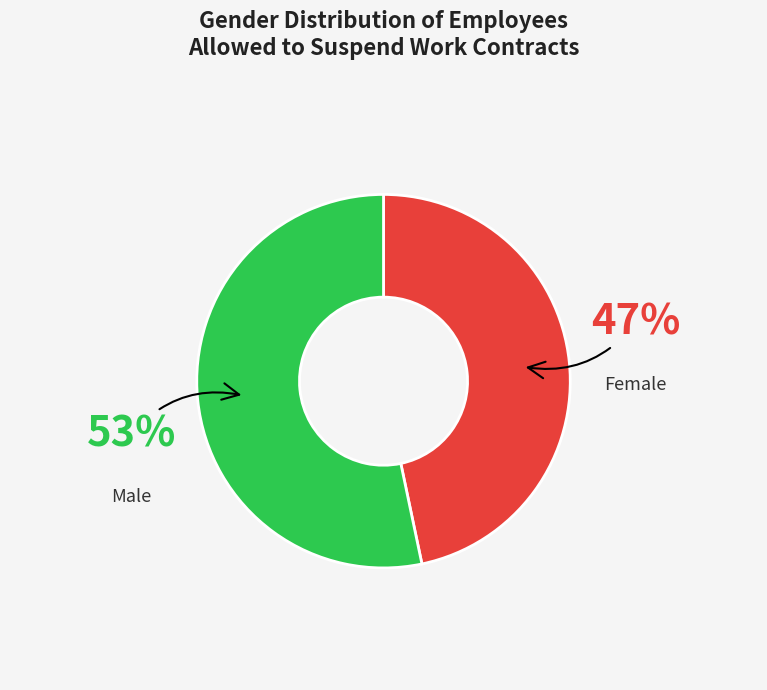

How many segments does this pie chart have?

2